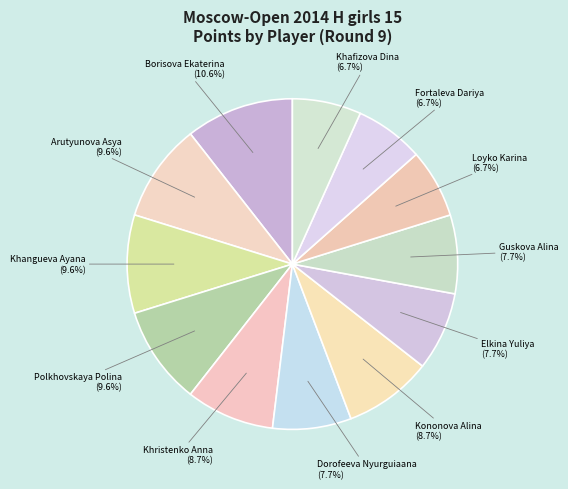

Count the number of slices in the pie.

12